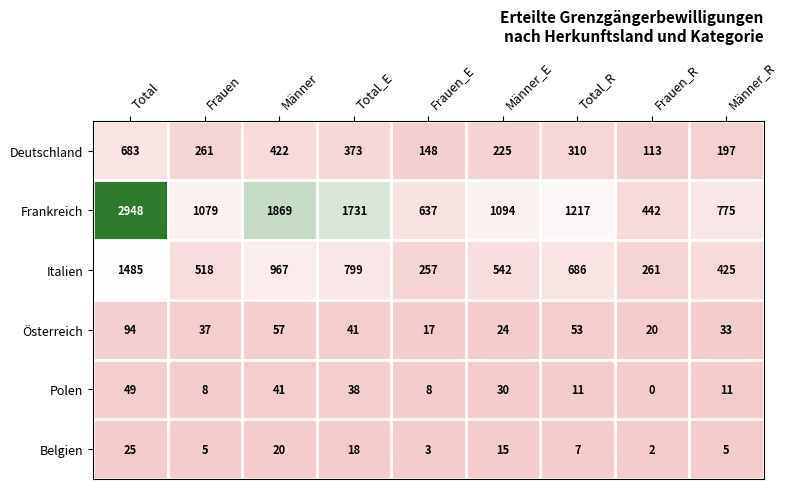

Count the number of categories in the chart.

9